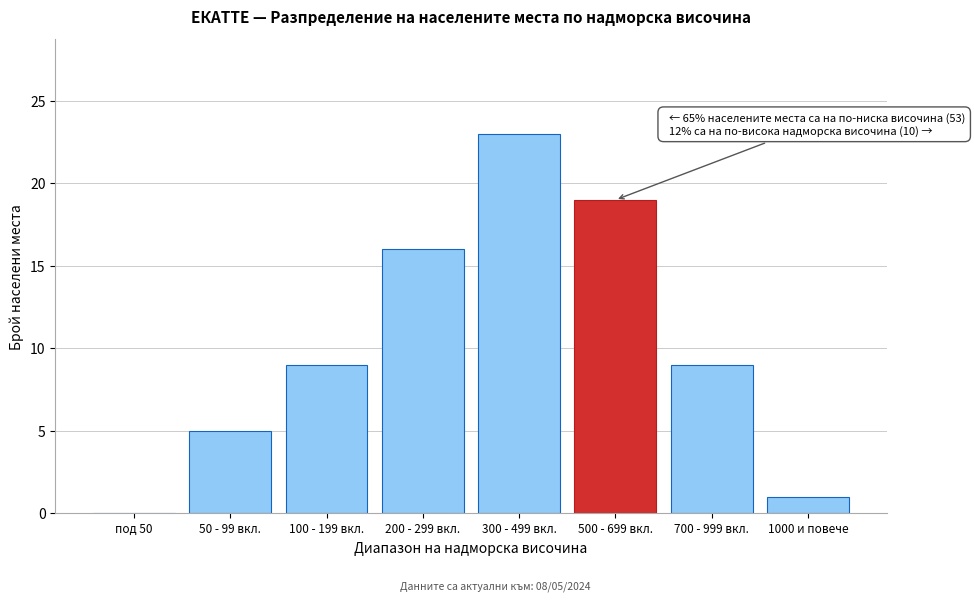

Reading right to left, list all the values displayed in this chart.

1000 и повече=1	700 - 999 вкл.=9	500 - 699 вкл.=19	300 - 499 вкл.=23	200 - 299 вкл.=16	100 - 199 вкл.=9	50 - 99 вкл.=5	под 50=0